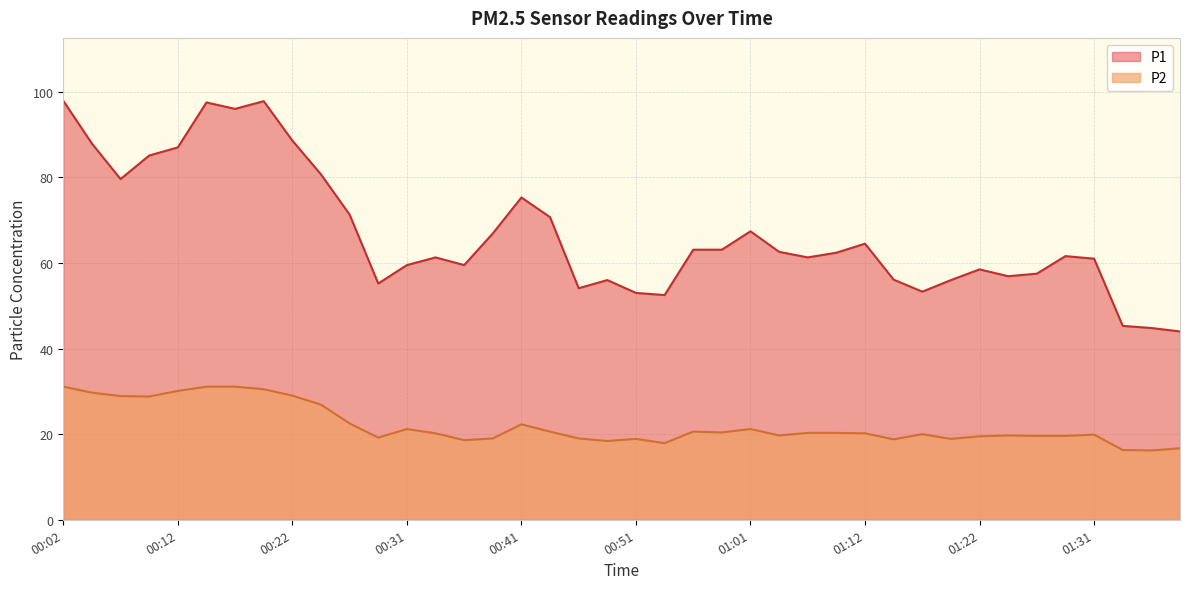

Is the value of P2 at 00:29 greater than the value of P1 at 00:19?

No